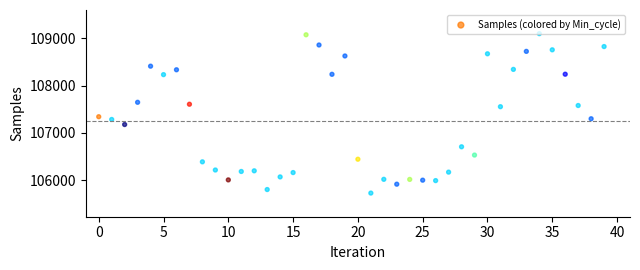

What is the range of Y values (max minus min)?

3372